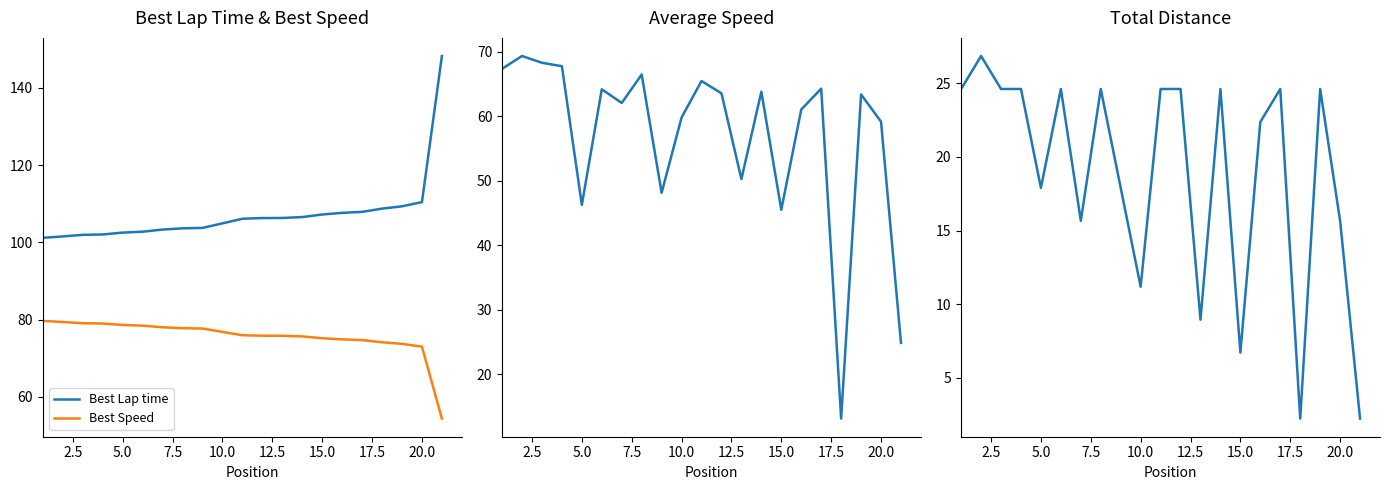

What is the maximum value for Best Speed?

79.6